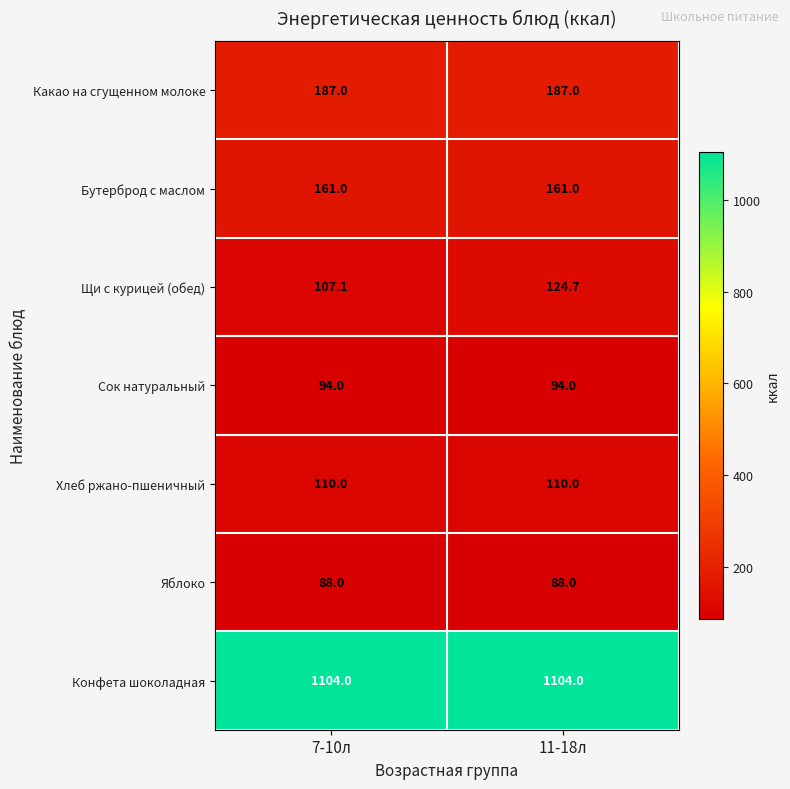

What is the spread (max minus min) of values at 11-18л?

1016.0